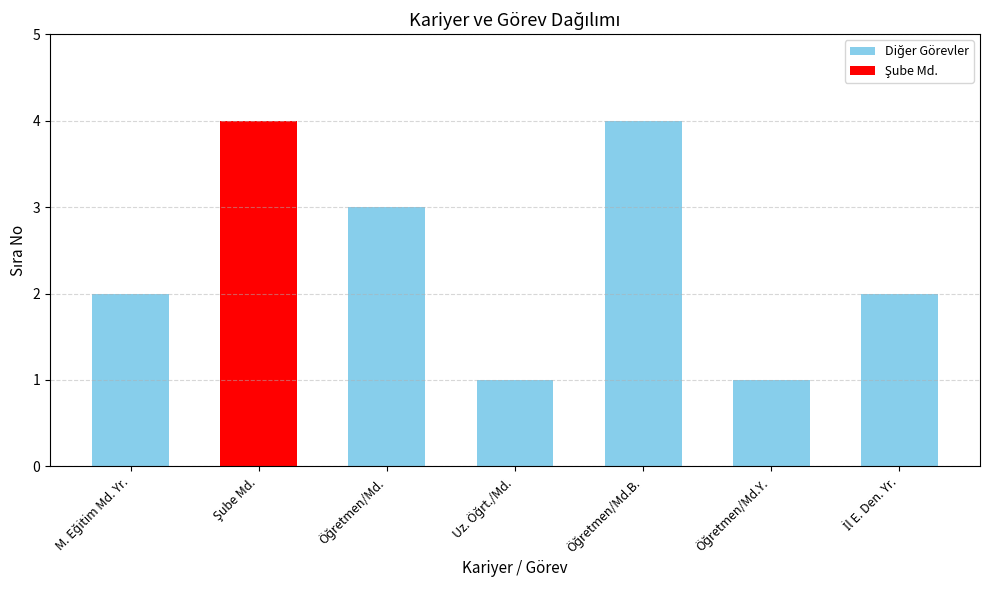

What is the maximum value shown in the chart?

4